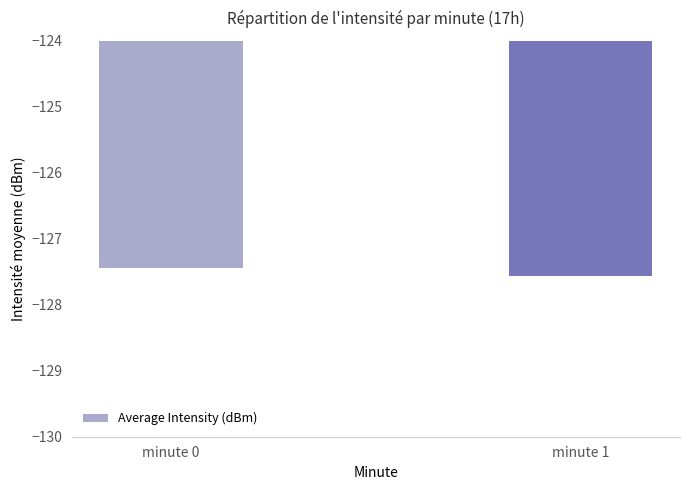

What is the change in value from minute 0 to minute 1?

-0.1